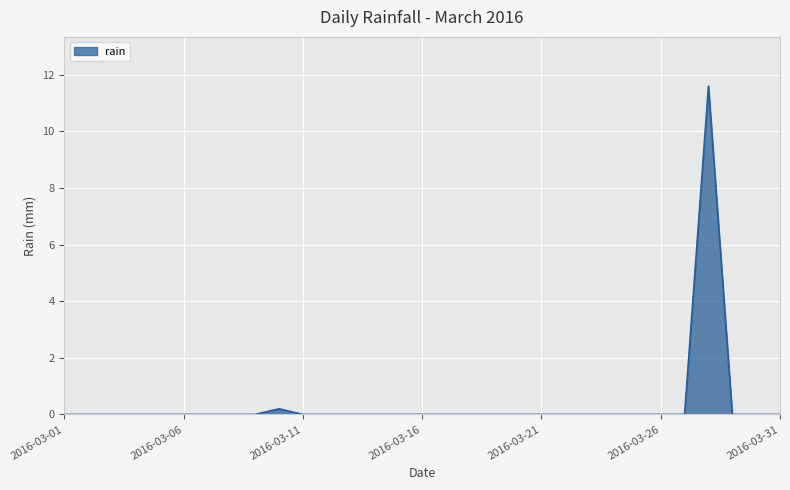

What is the difference between the maximum and minimum values?

11.6